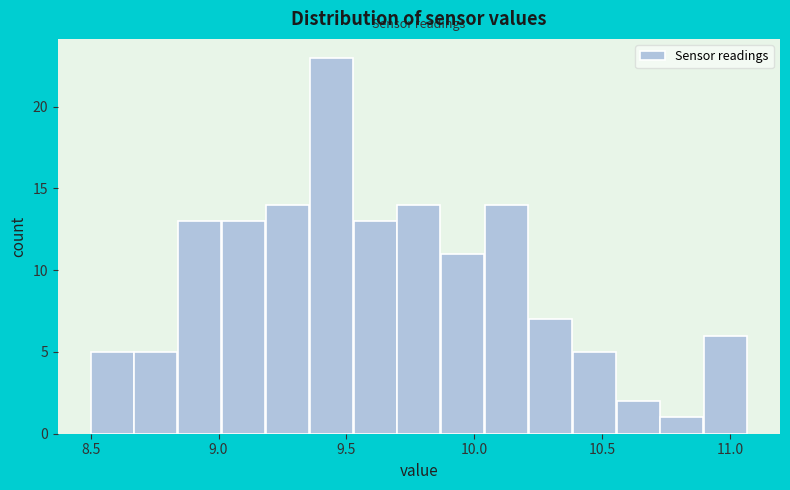

Read against the x-axis, roughly where is the centre of the tallest bar?

9.45